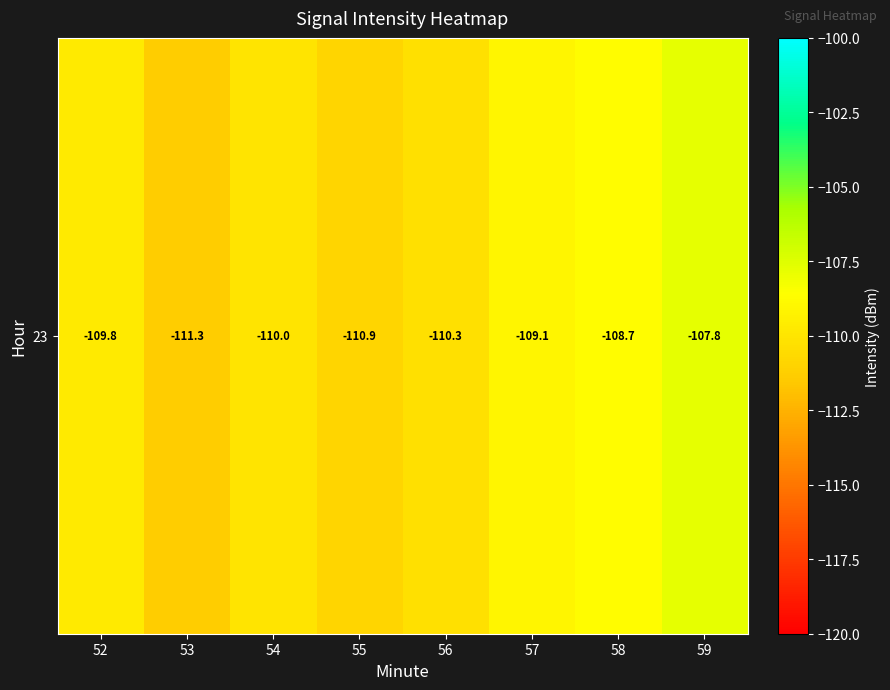

At which label does the data first exceed -109?

58